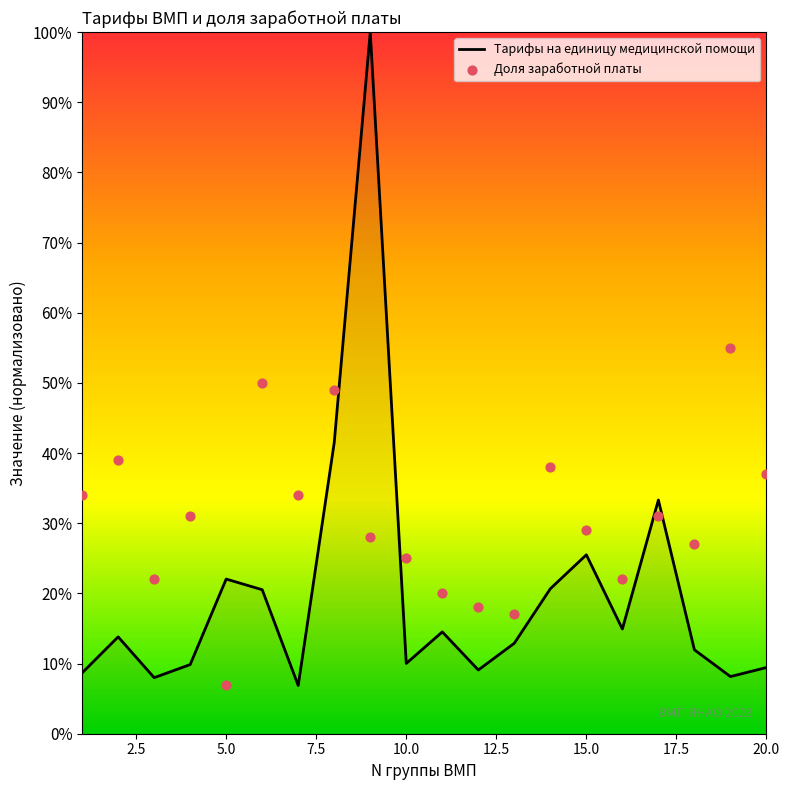

Which series has the largest Y range (max minus min)?

Тарифы на единицу медицинской помощи